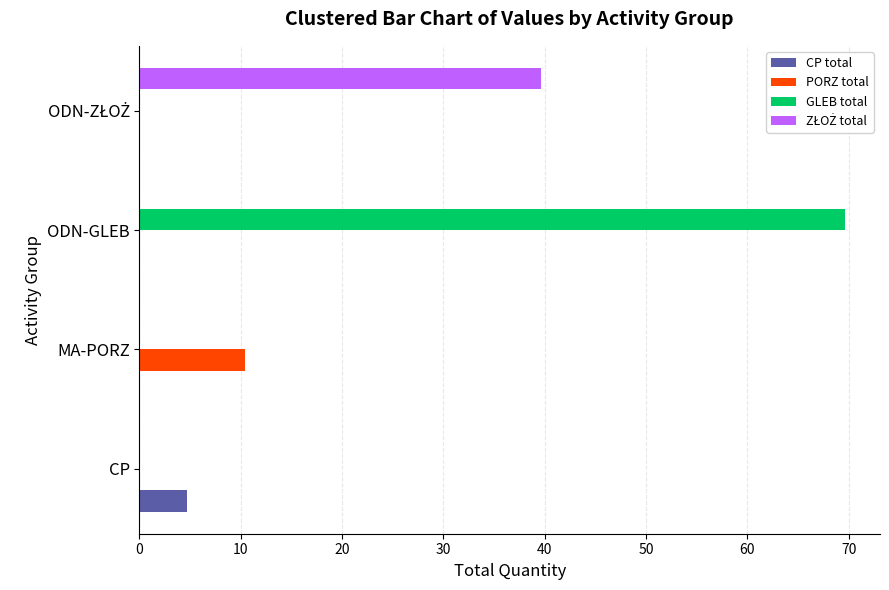

What is the greatest value displayed?

69.6